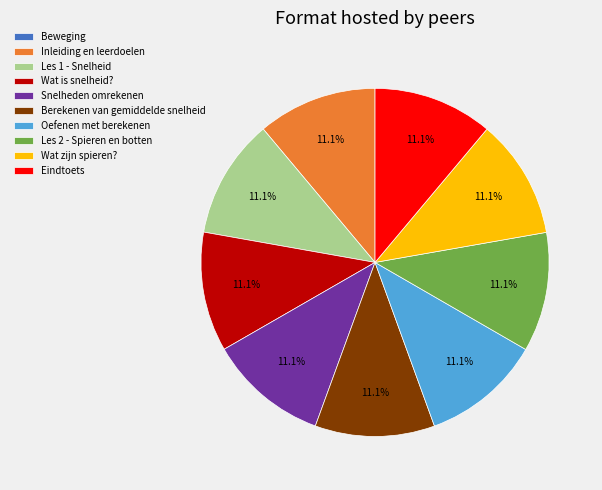

Is Snelheden omrekenen the majority of the pie?

No